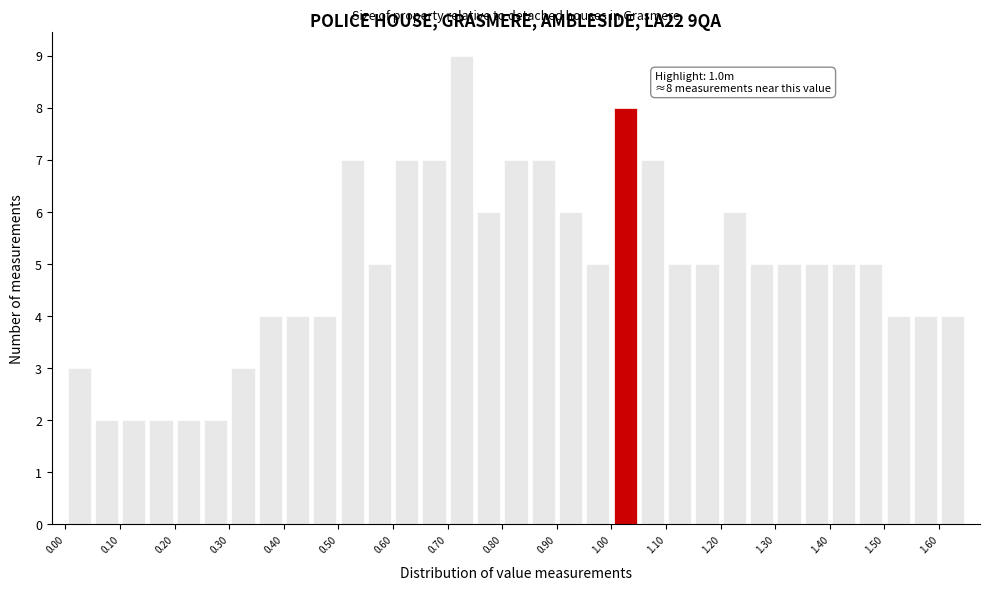

Which range on the x-axis has the tallest bar?

0.70 to 0.75